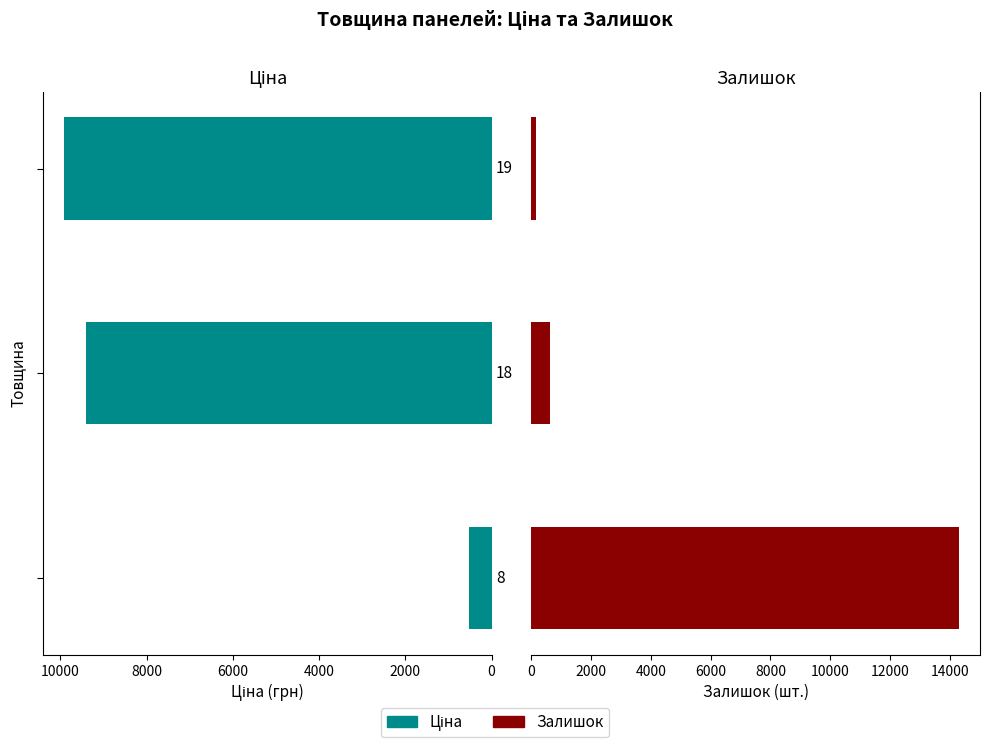

The value of Ціна at 0 is 535.4. True or false?

True